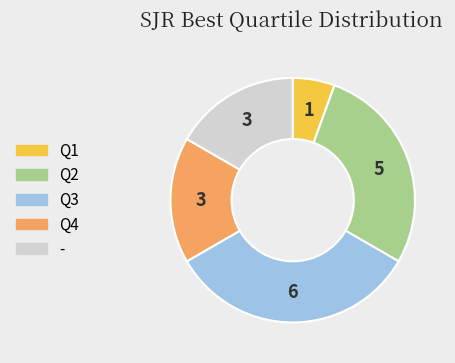

Which has a higher value, Q2 or Q1?

Q2